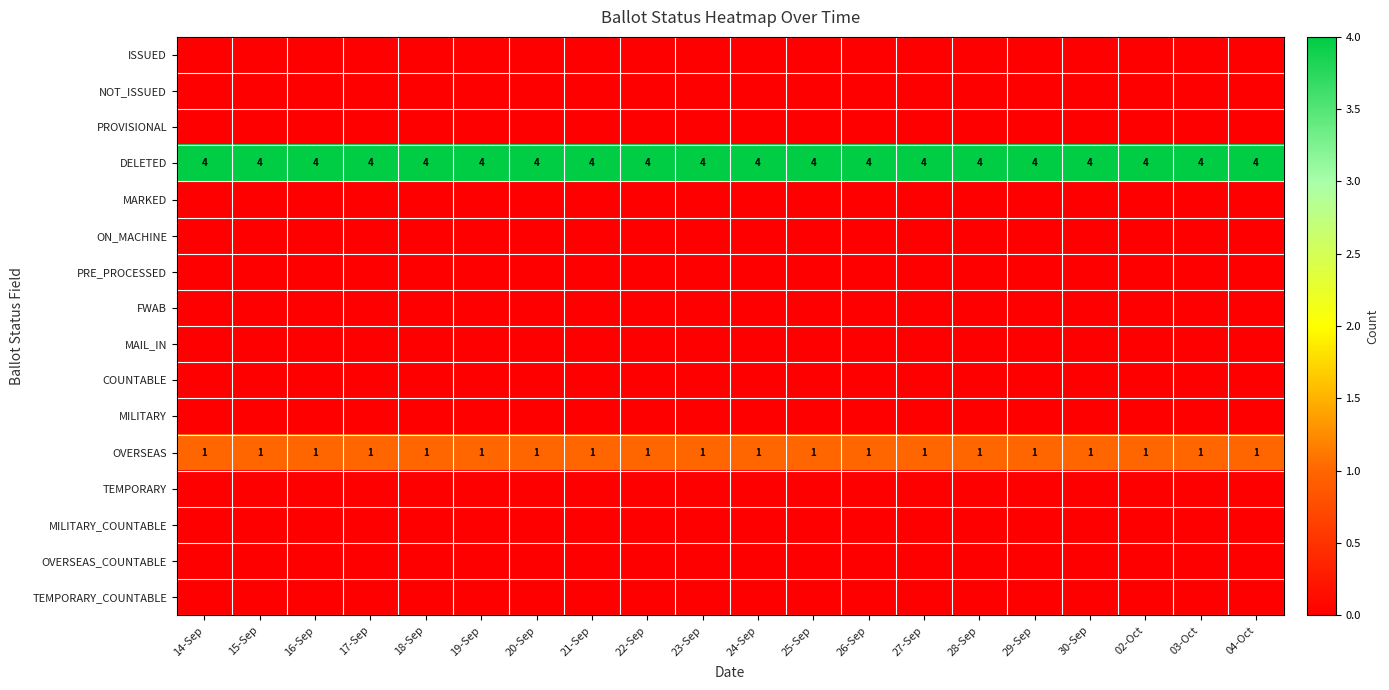

The DELETED series shows 4 at 18-Sep. True or false?

True